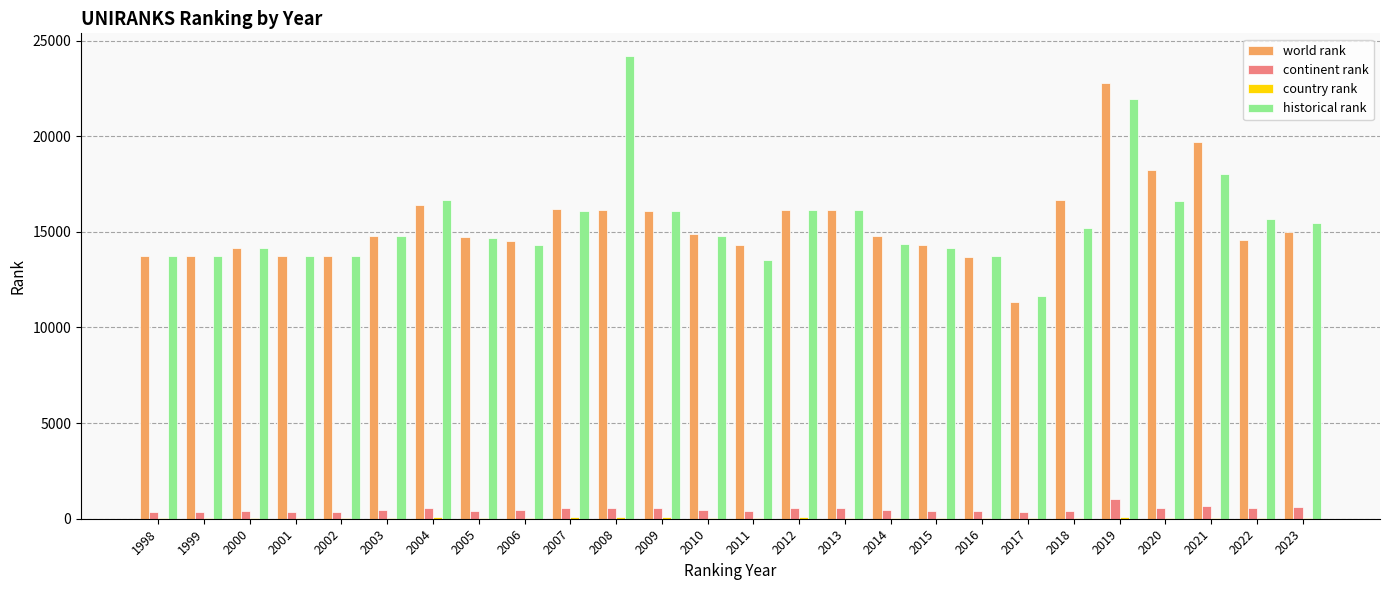

What is the difference between the continent rank values at 2022 and 2005?

130